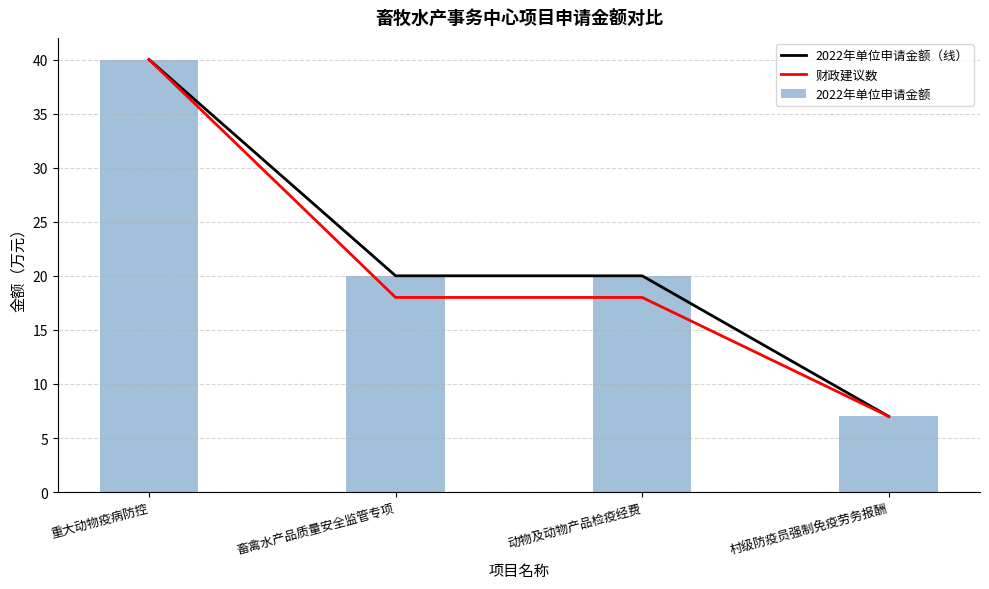

True or false: 2022年单位申请金额（线） has a value of 7 at 村级防疫员强制免疫劳务报酬.

True